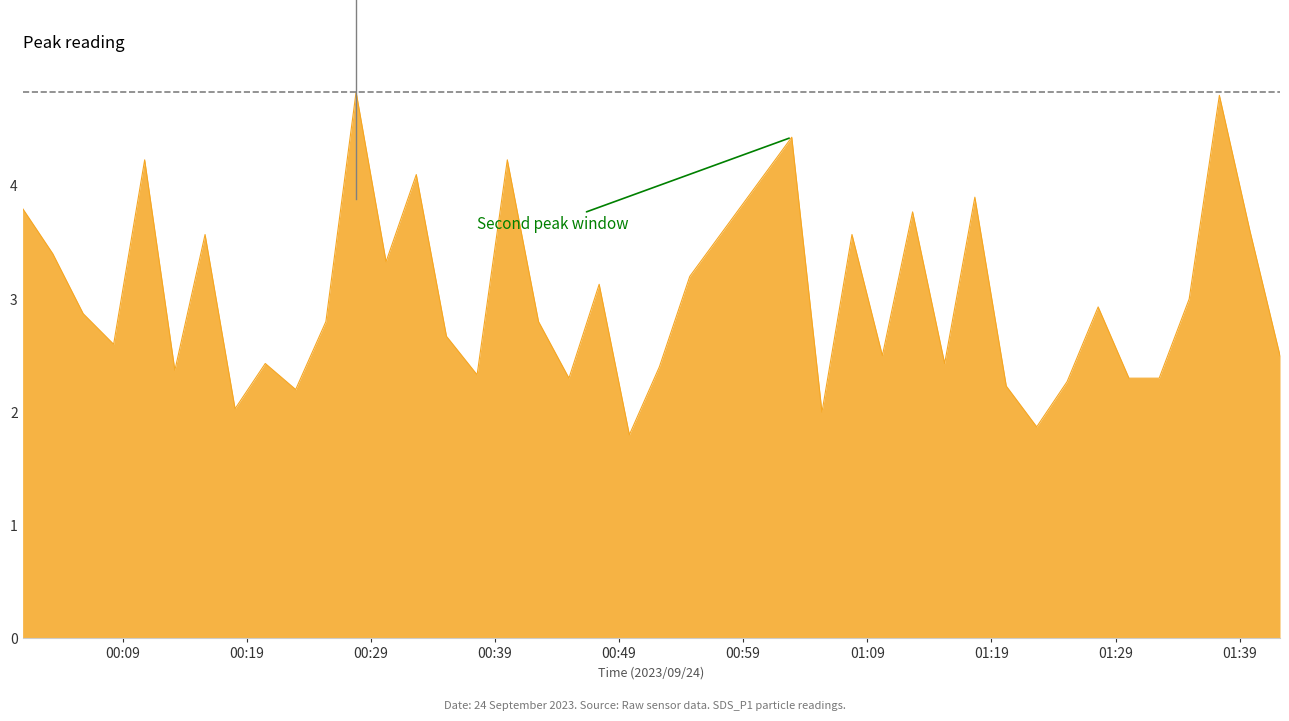

What is the difference between the maximum and minimum values?

3.0